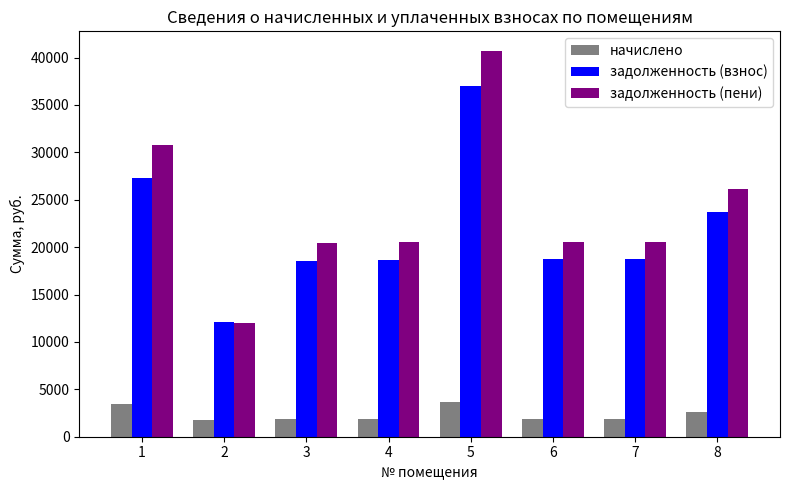

What is the highest value of the задолженность (взнос) series?

37048.6